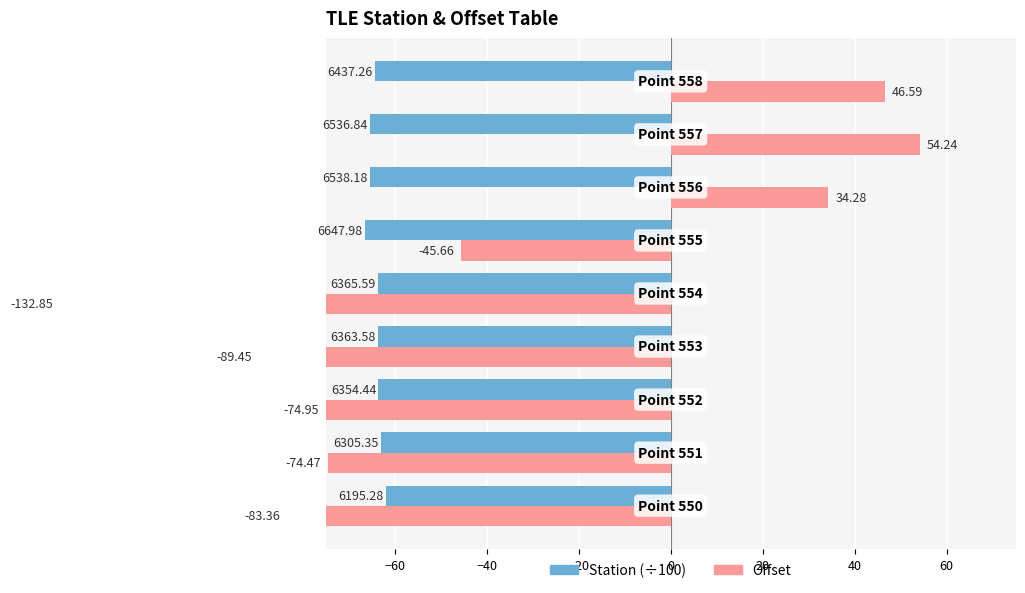

Reading left to right, what are all the values shown in this chart?

Station: -62.0	-63.1	-63.5	-63.6	-63.7	-66.5	-65.4	-65.4	-64.4
Offset: -83.4	-74.5	-75.0	-89.5	-132.8	-45.7	34.3	54.2	46.6